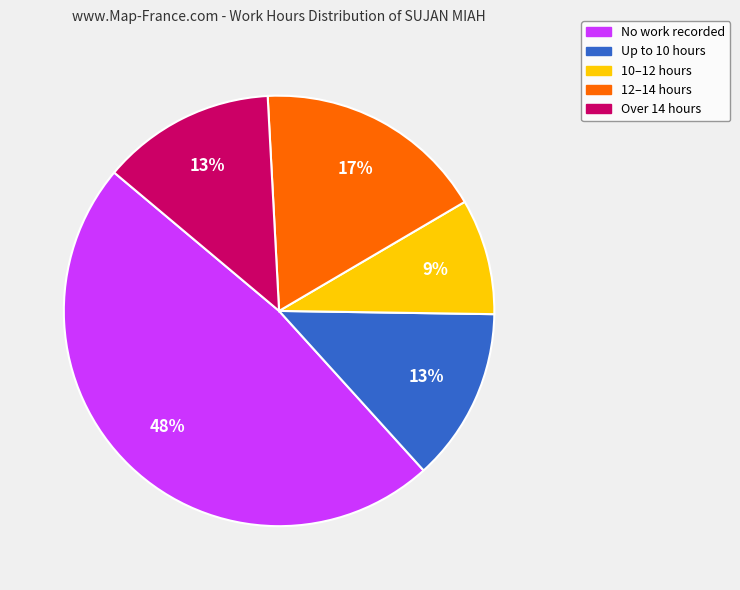

Does any single category account for the majority?

No